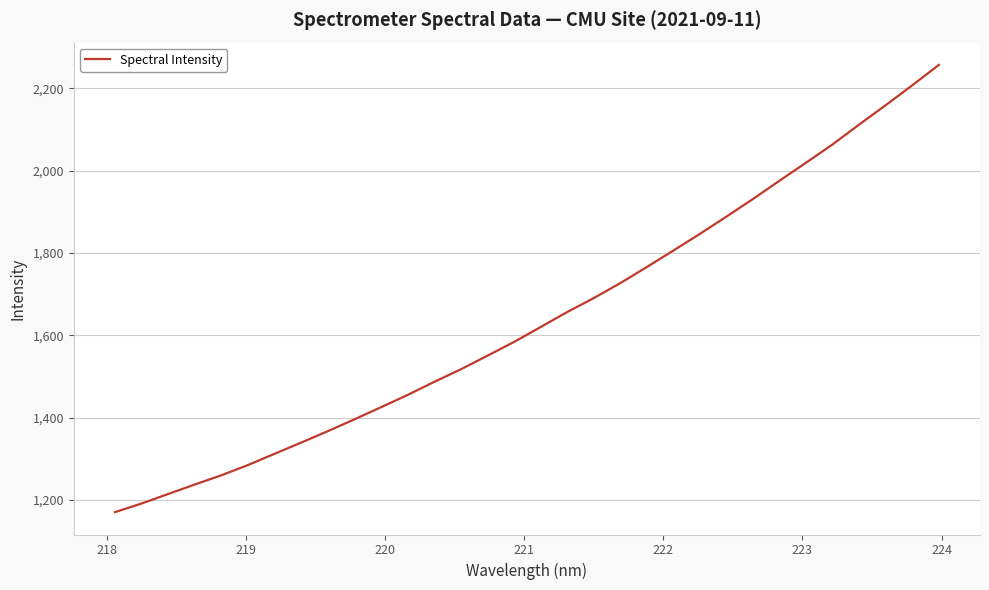

What is the greatest value displayed?

2256.3